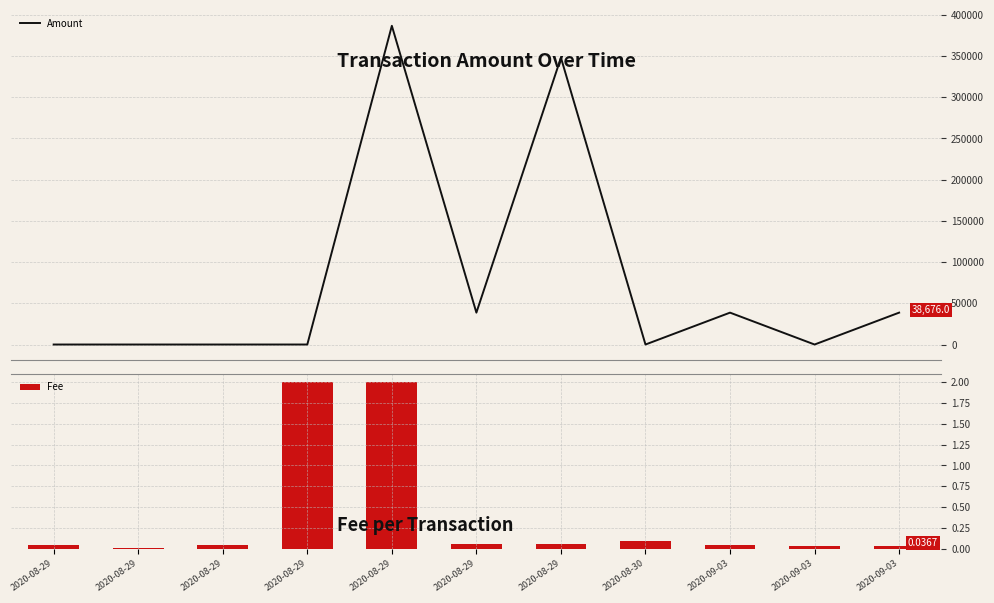

What is the average value of the Fee series?

0.4